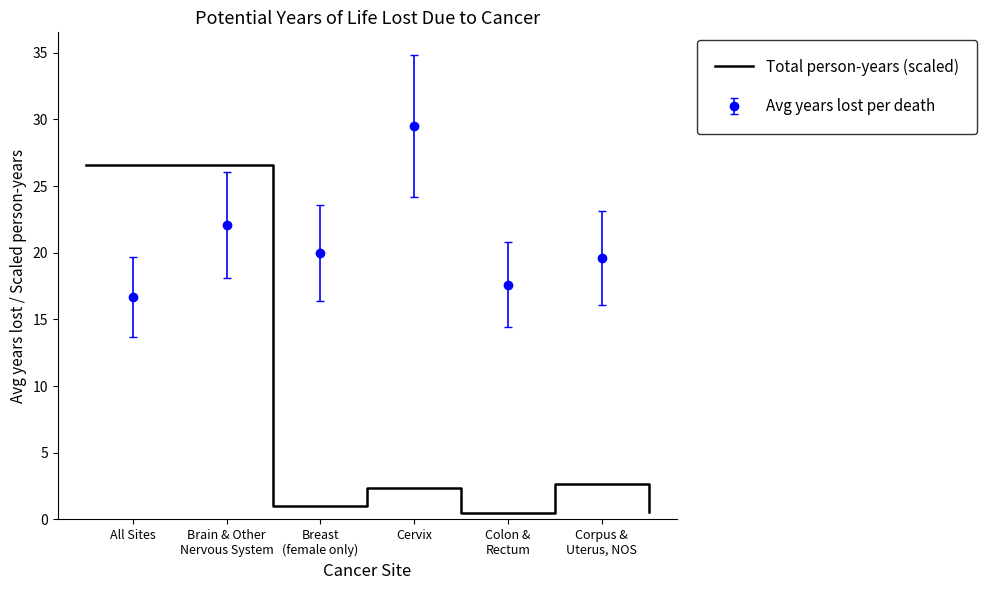

What is the maximum value for Total person-years (scaled)?

26.6